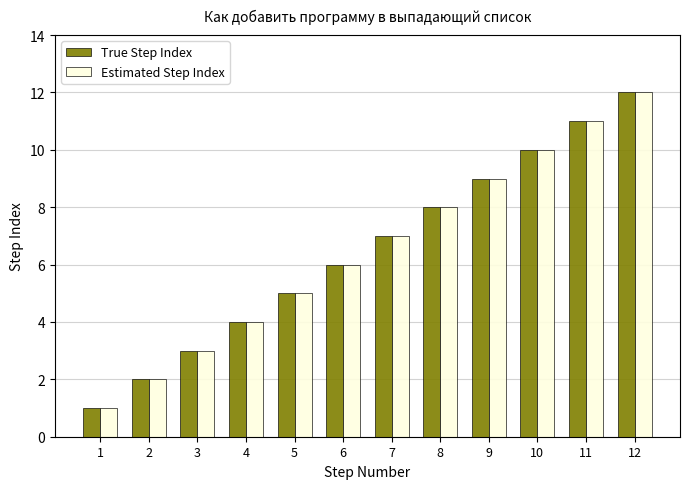

List the labels in order of True Step Index value, smallest first.

1, 2, 3, 4, 5, 6, 7, 8, 9, 10, 11, 12